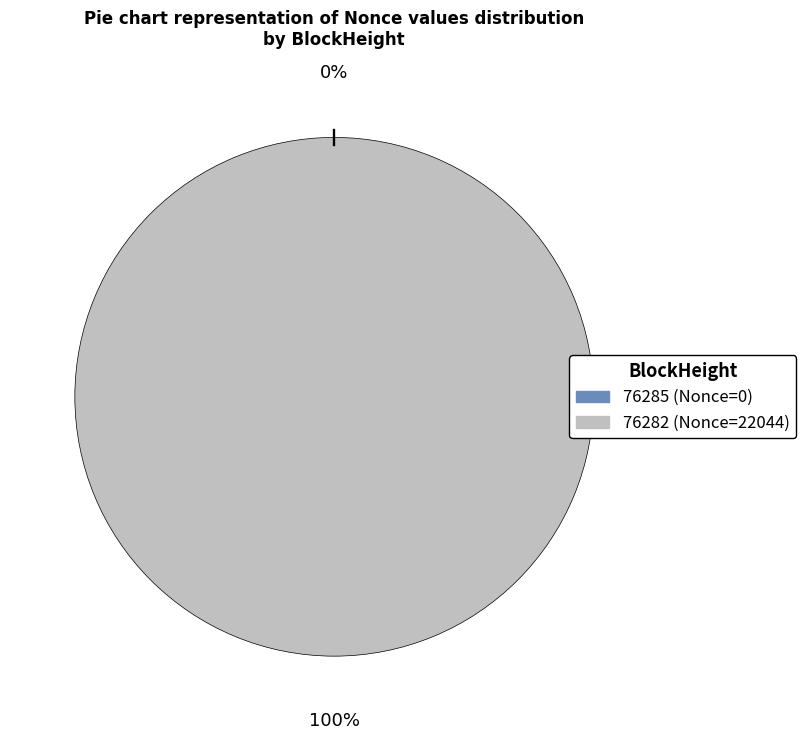

To the nearest percent, what percentage of the pie is 76282?

100%